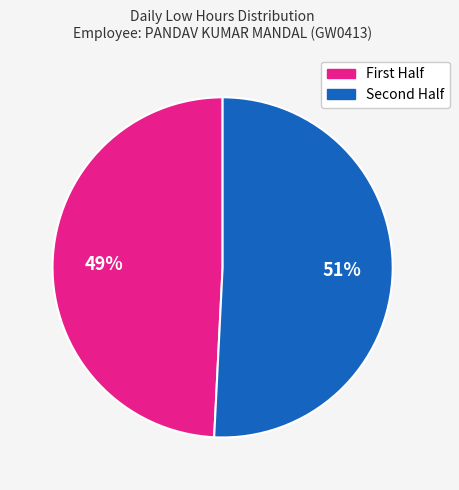

To the nearest percent, what is the average slice percentage?

50%